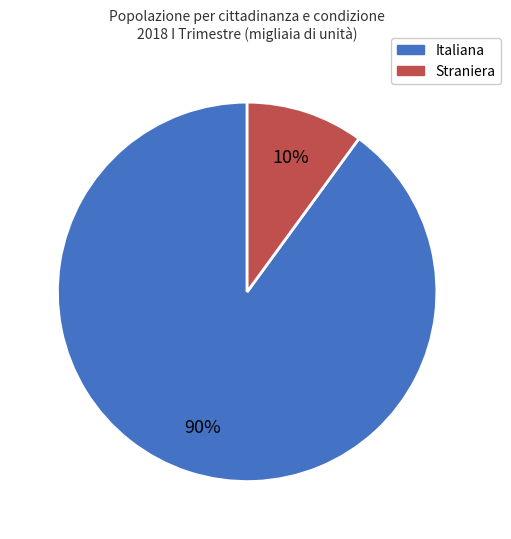

To the nearest percent, what percentage of the pie is Italiana?

90%